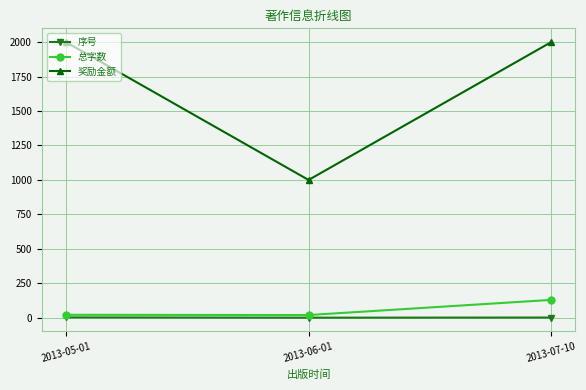

Is it true that 奖励金额 equals 2000.0 at 2013-07-10?

True